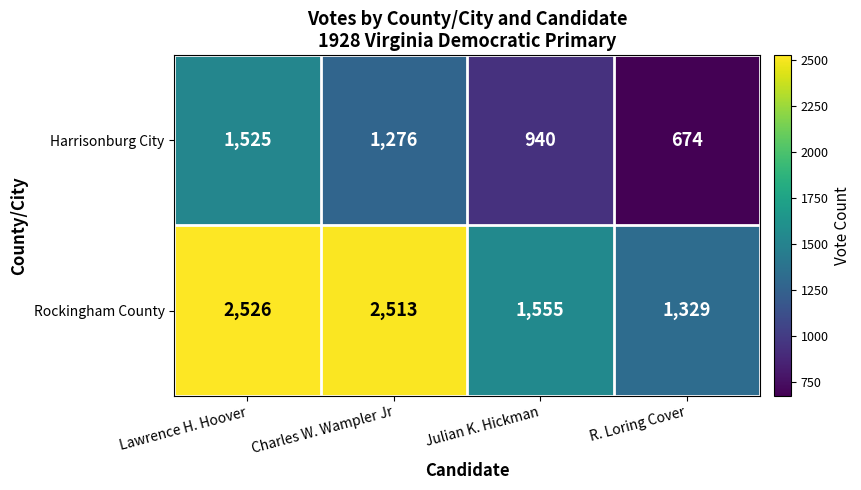

How many distinct data groups are displayed?

2